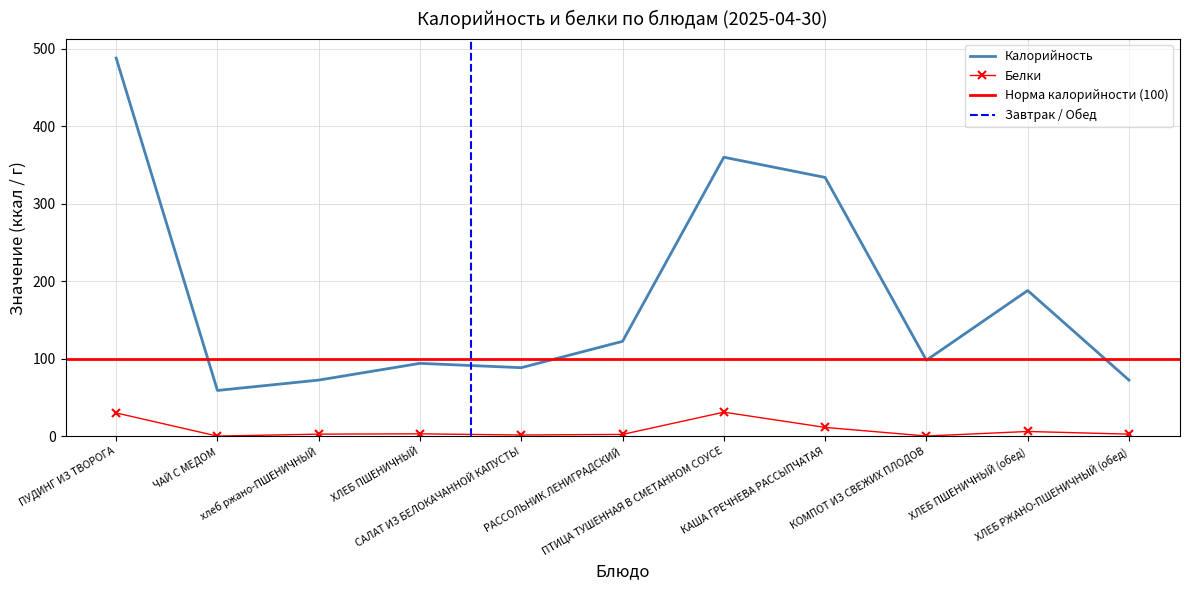

What is the value of the Калорийность point at the 5th from the left?

88.4